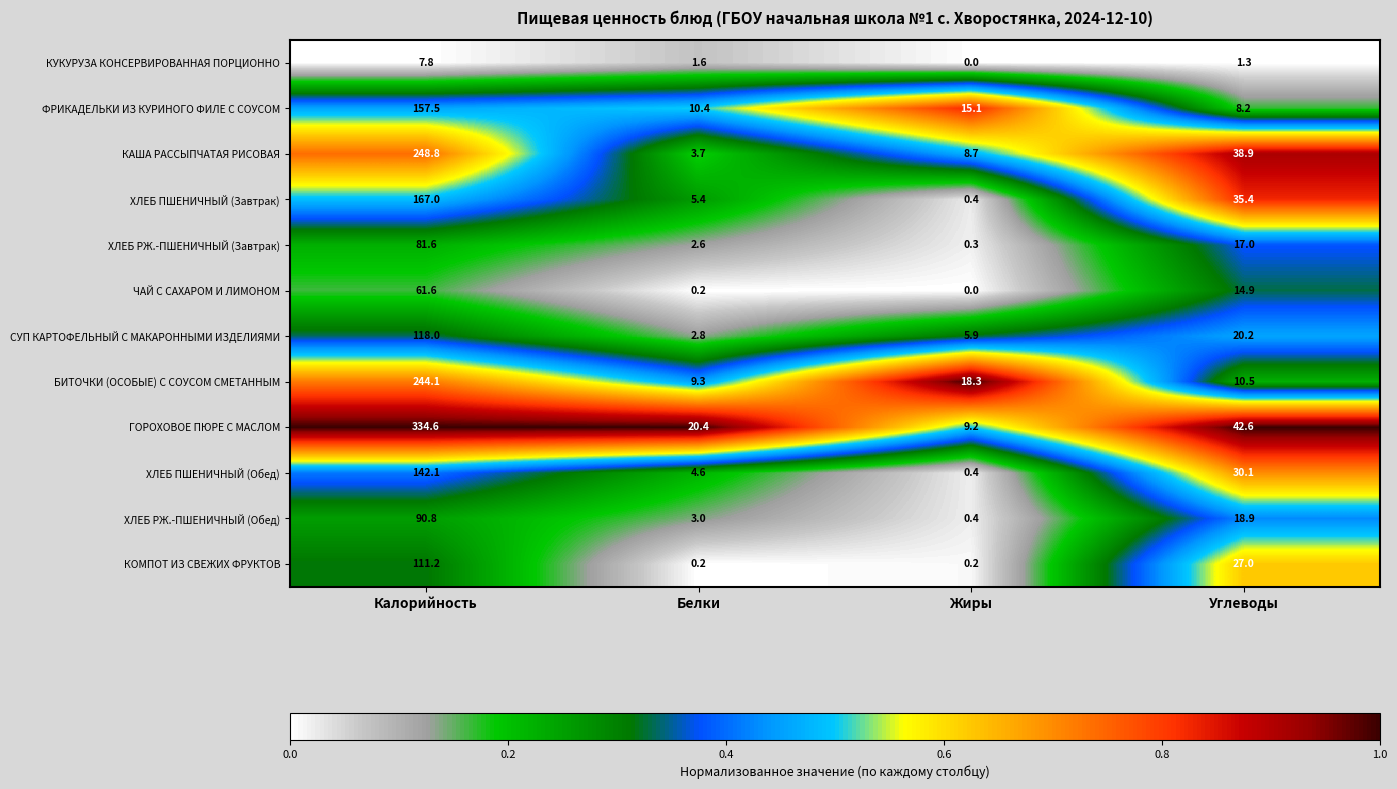

Which series has the widest spread of values?

ГОРОХОВОЕ ПЮРЕ С МАСЛОМ